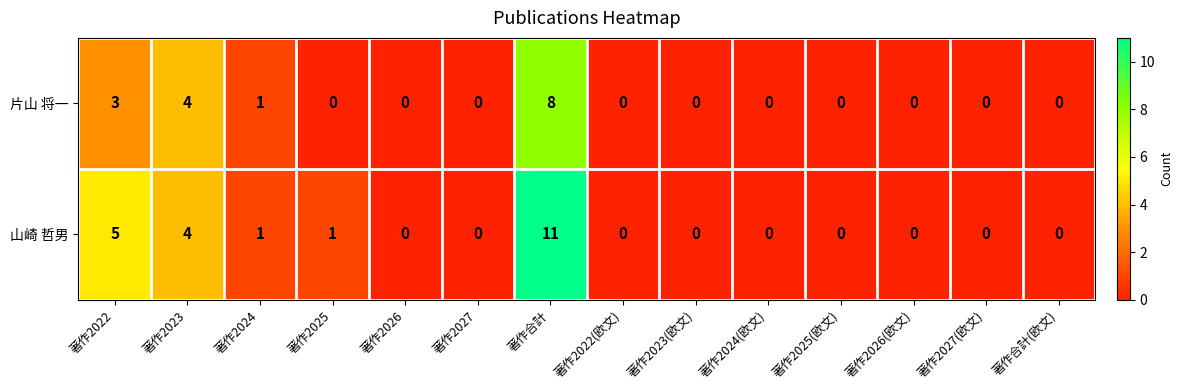

How many series are shown in this chart?

2